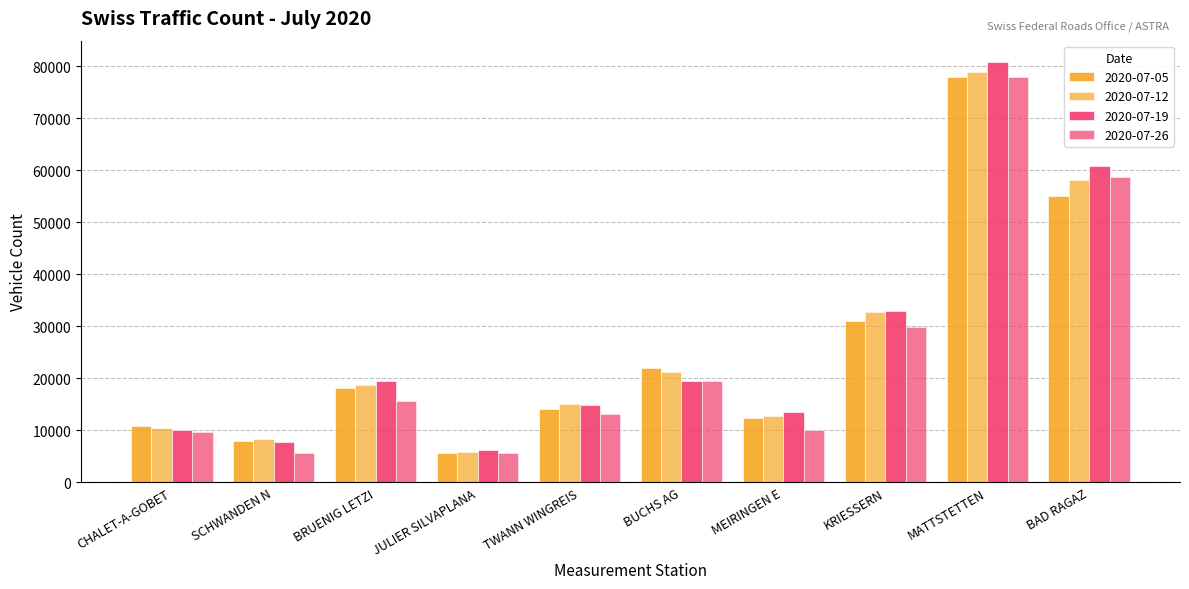

True or false: 2020-07-26 has a value of 58746 at BAD RAGAZ.

True